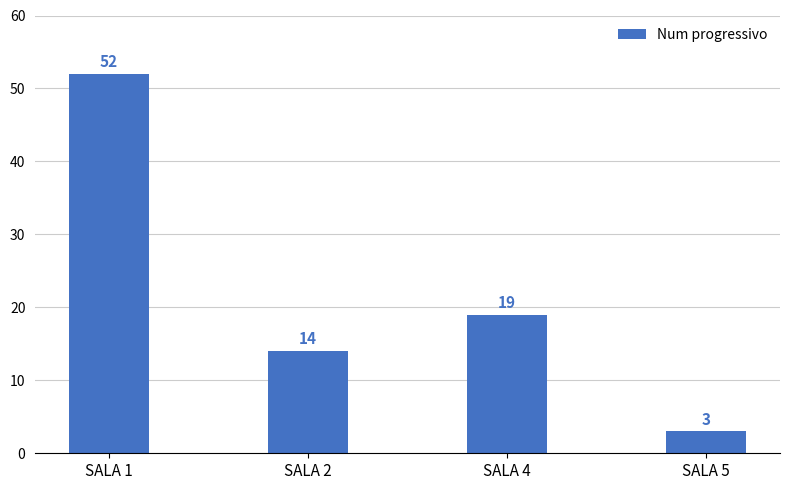

What is the average value?

22